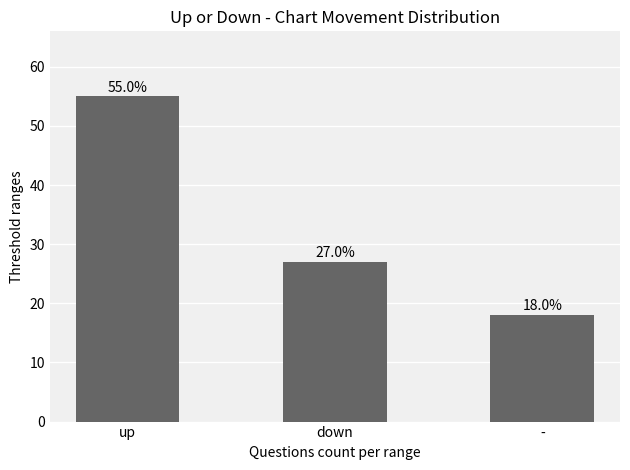

What is the sum of all values?

100